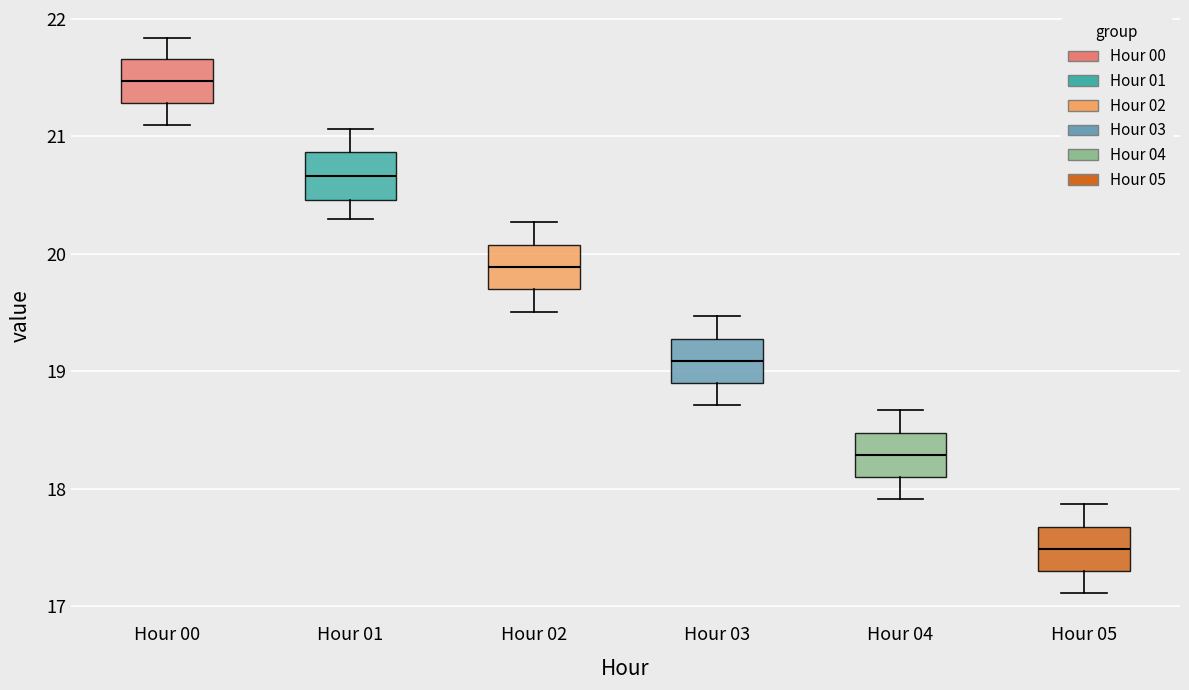

Where is the lower edge of the box for Hour 02 on the y-axis? The values are not printed on the chart, so give them approximately, as read against the axis.

19.7